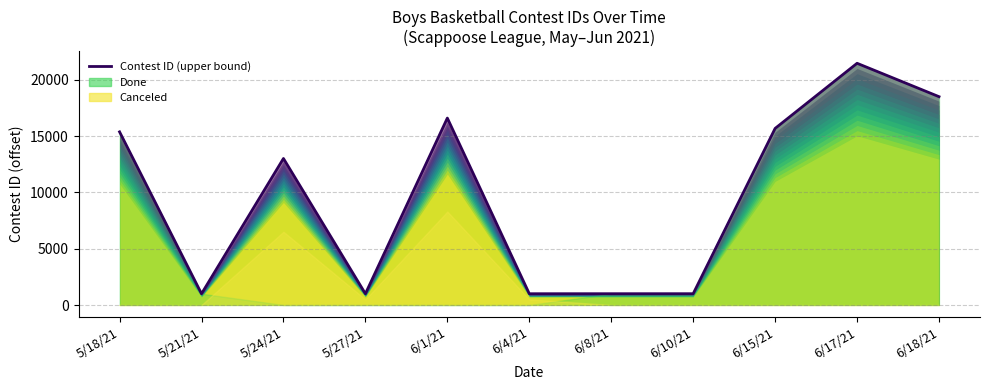

At which category does the data reach its first local peak?

5/24/21